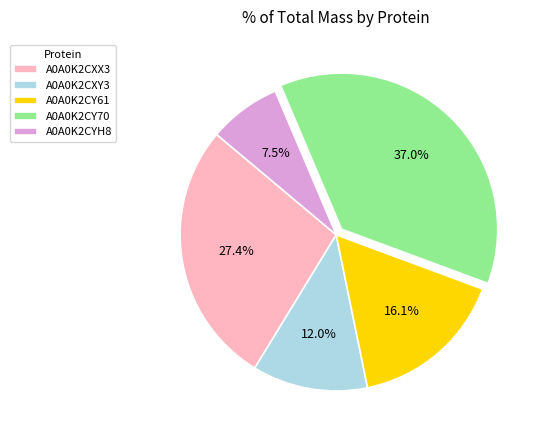

To the nearest percent, what is the difference between the A0A0K2CYH8 and A0A0K2CY61 slice percentages?

9%